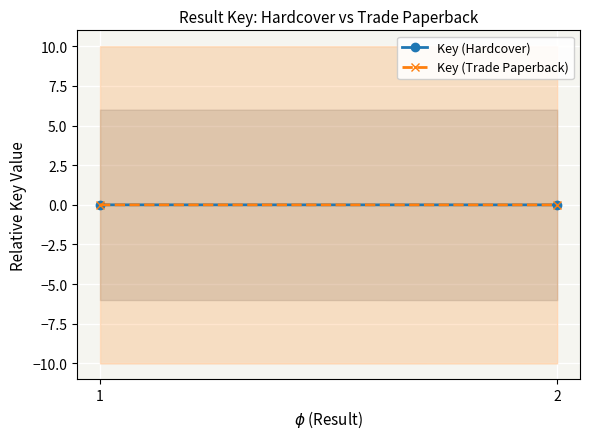

How many lines are shown in the chart?

2